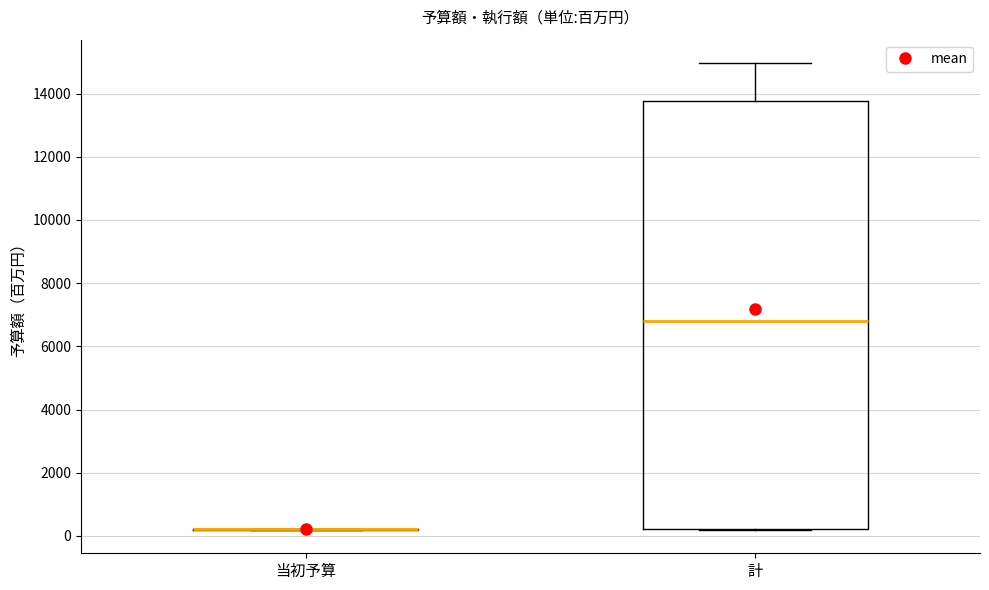

Comparing the boxes themselves (not the whiskers), which one is the tallest?

計